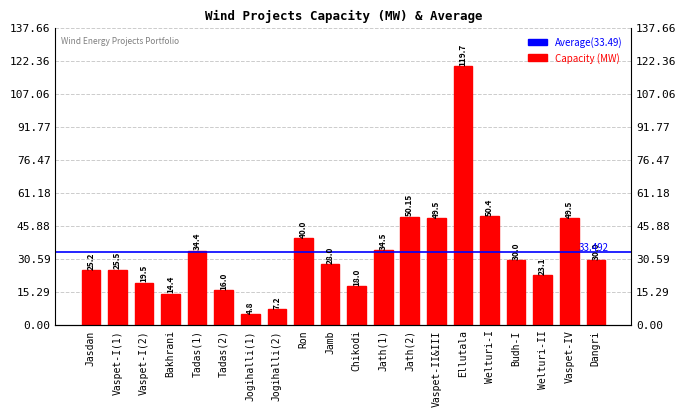

At which category does the chart reach its minimum across all series?

Jogihalli(1)